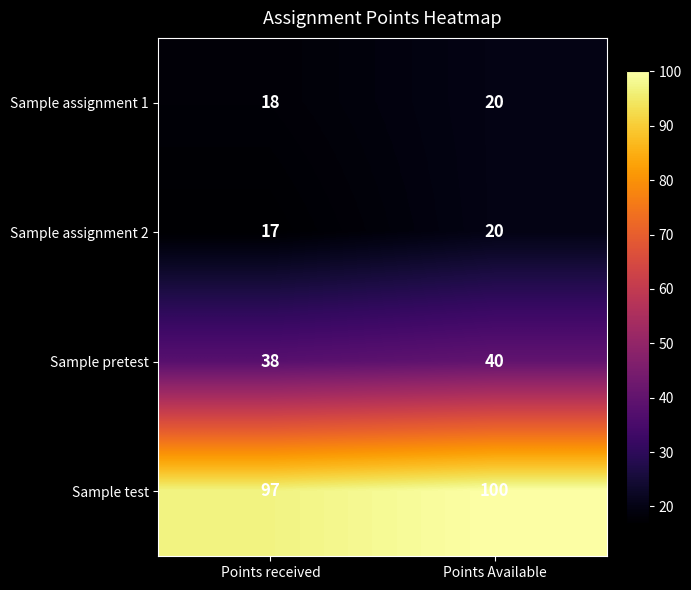

Which category has the highest value in the Sample test series?

Points Available